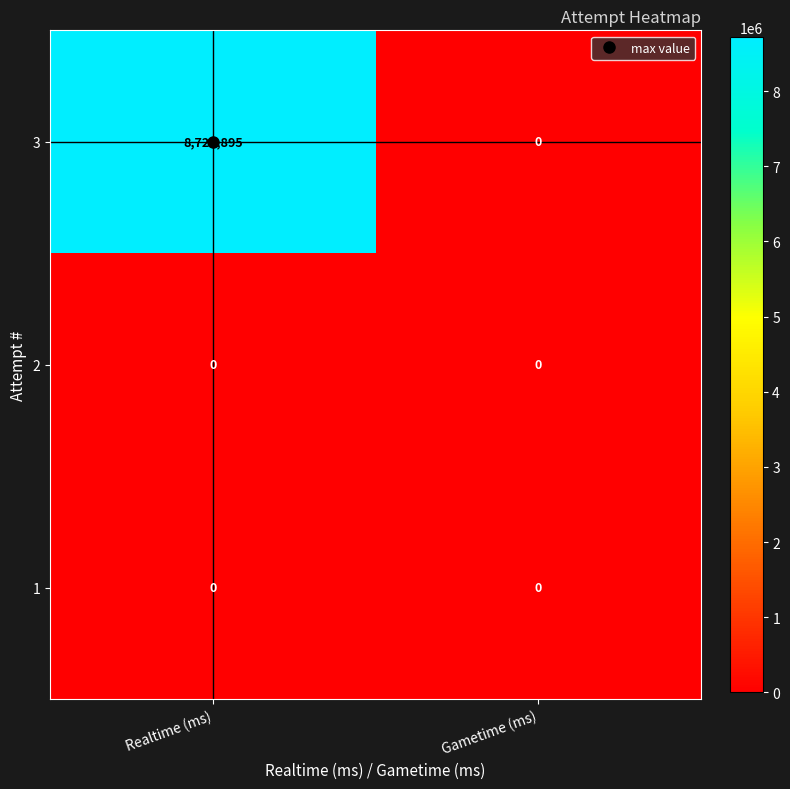

What is the total value across all series at Realtime (ms)?

8720895